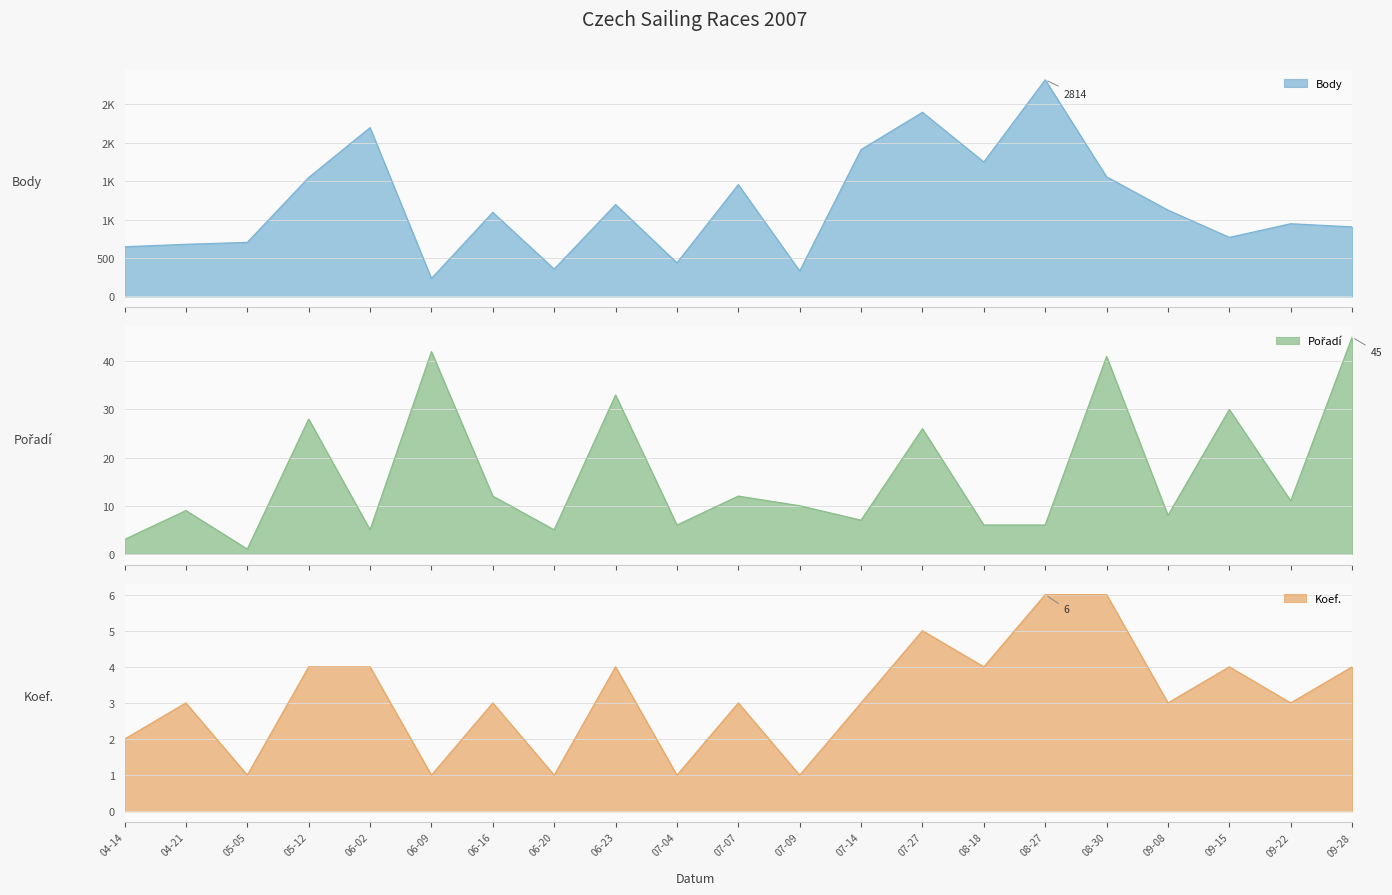

What is the average value of the Body series?

1191